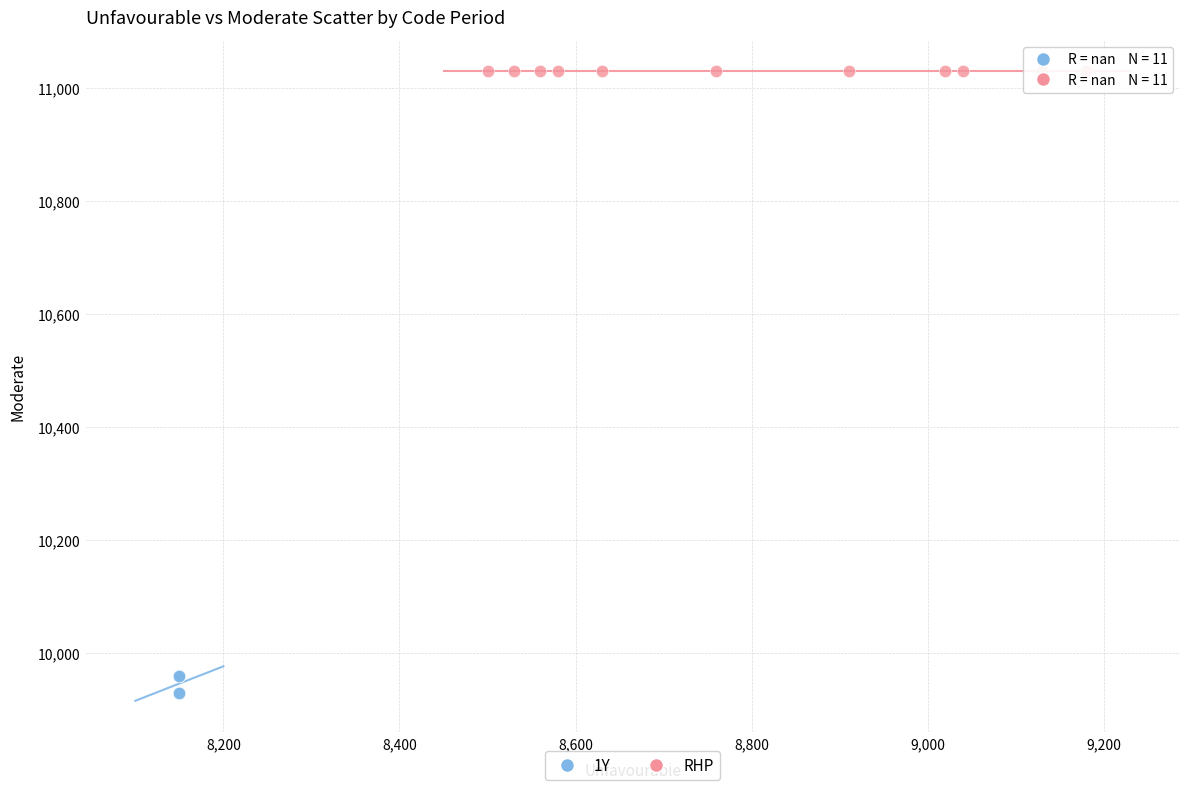

Which series contains the highest Y value?

RHP